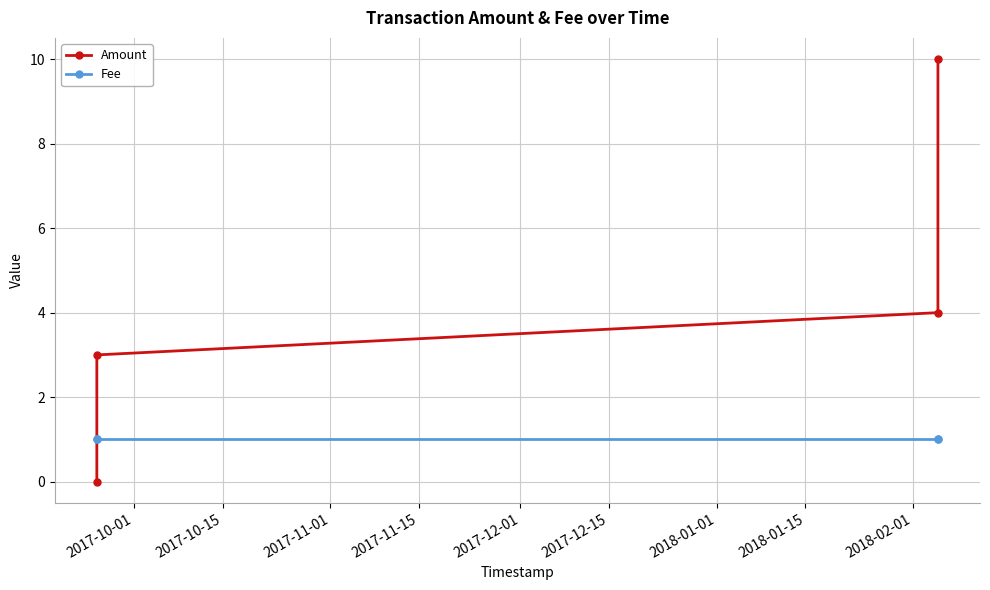

Rank the series by their average value, from lowest to highest.

Fee, Amount